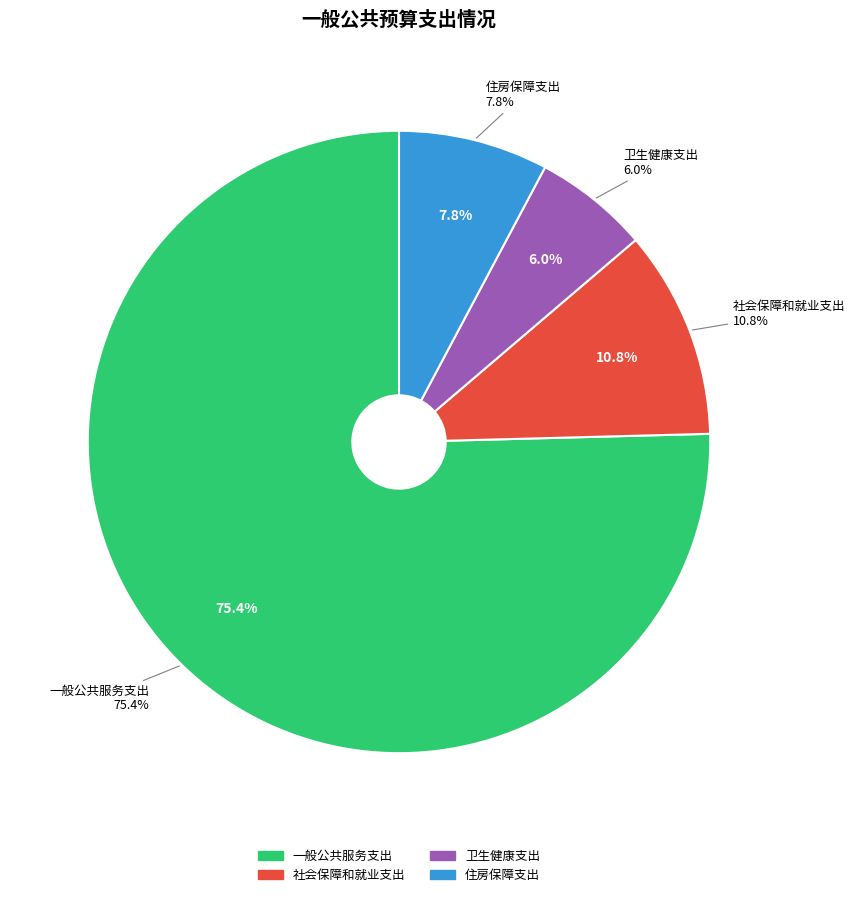

What portion of the pie excludes 住房保障支出?

92.2%